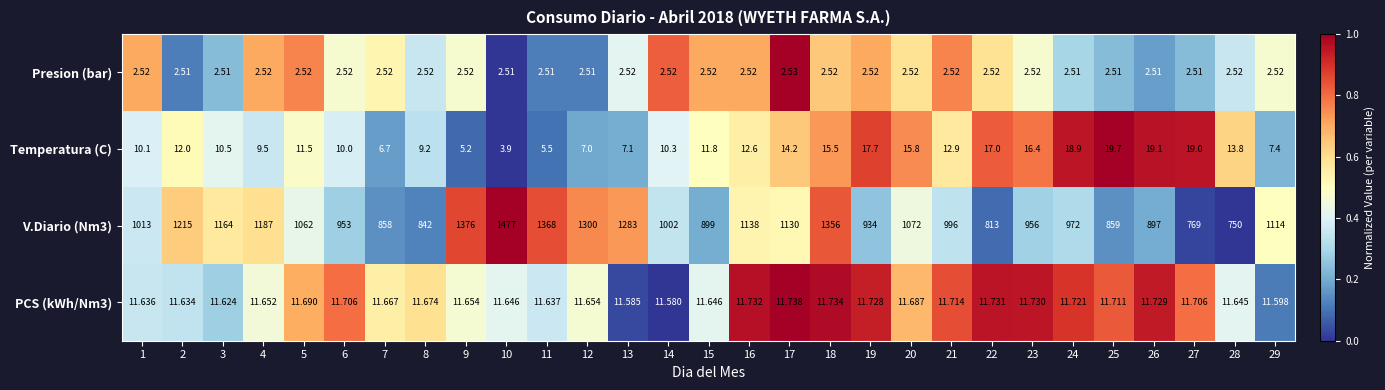

How many data points does each series have?

29